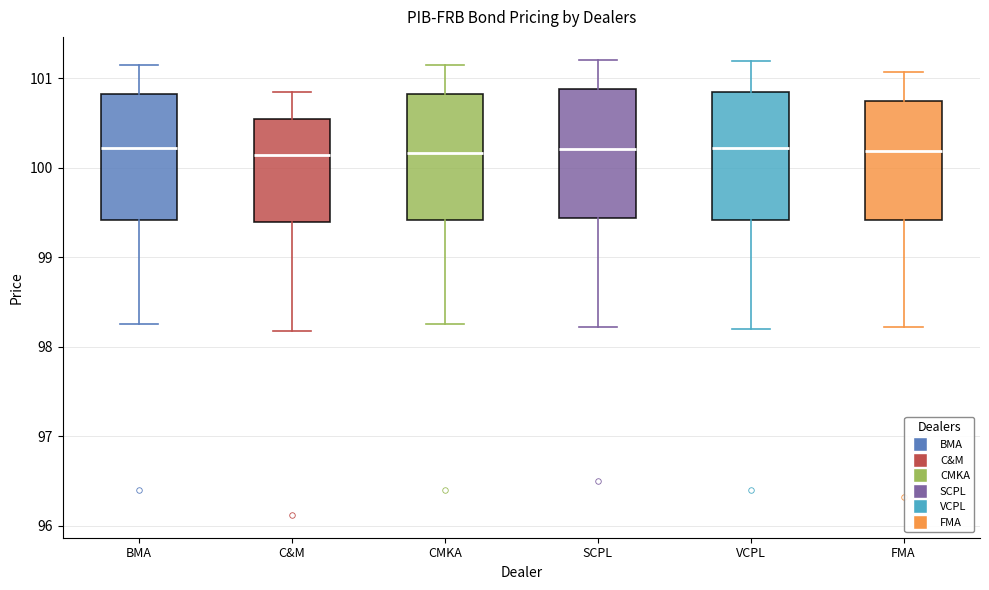

Where is the upper edge of the box for SCPL on the y-axis? The values are not printed on the chart, so give them approximately, as read against the axis.

100.9